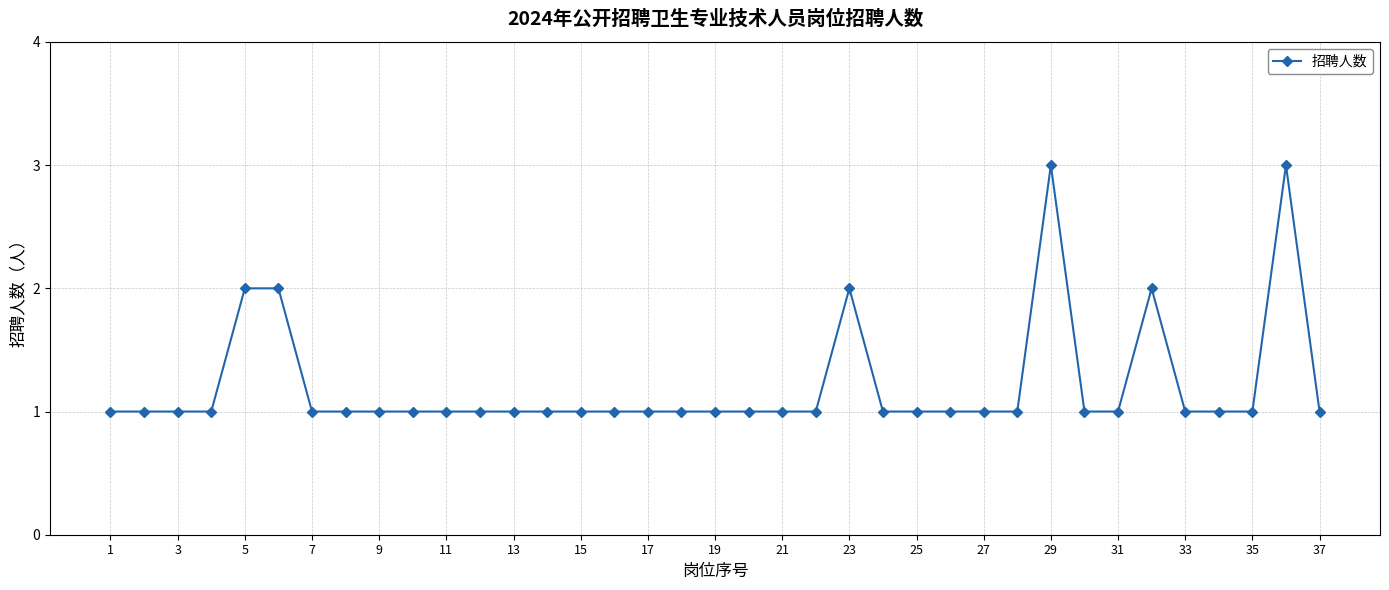

What is the sum of all values?

45